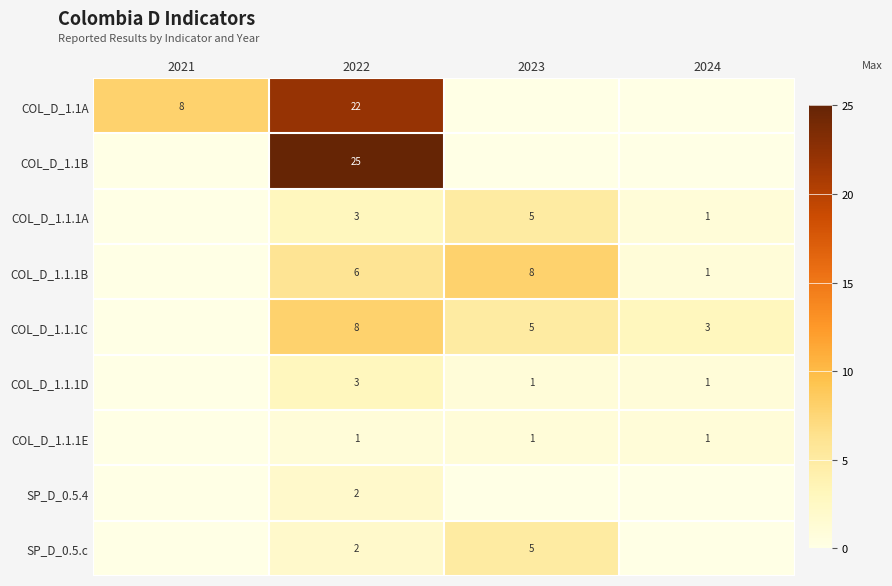

The COL_D_1.1.1B series shows 12 at 2023. True or false?

False